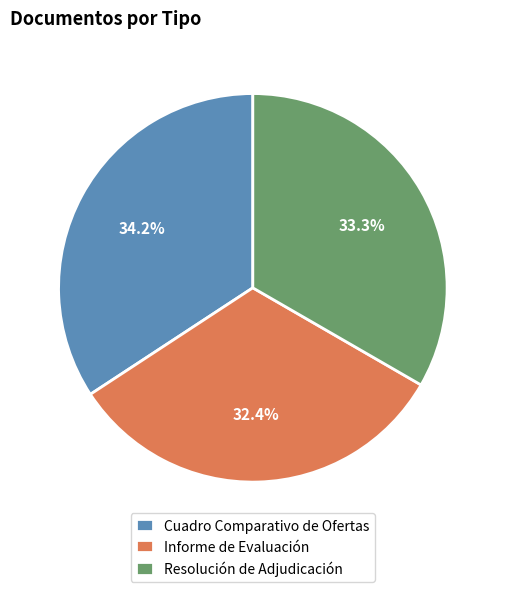

Which has a higher value, Informe de Evaluación or Resolución de Adjudicación?

Resolución de Adjudicación